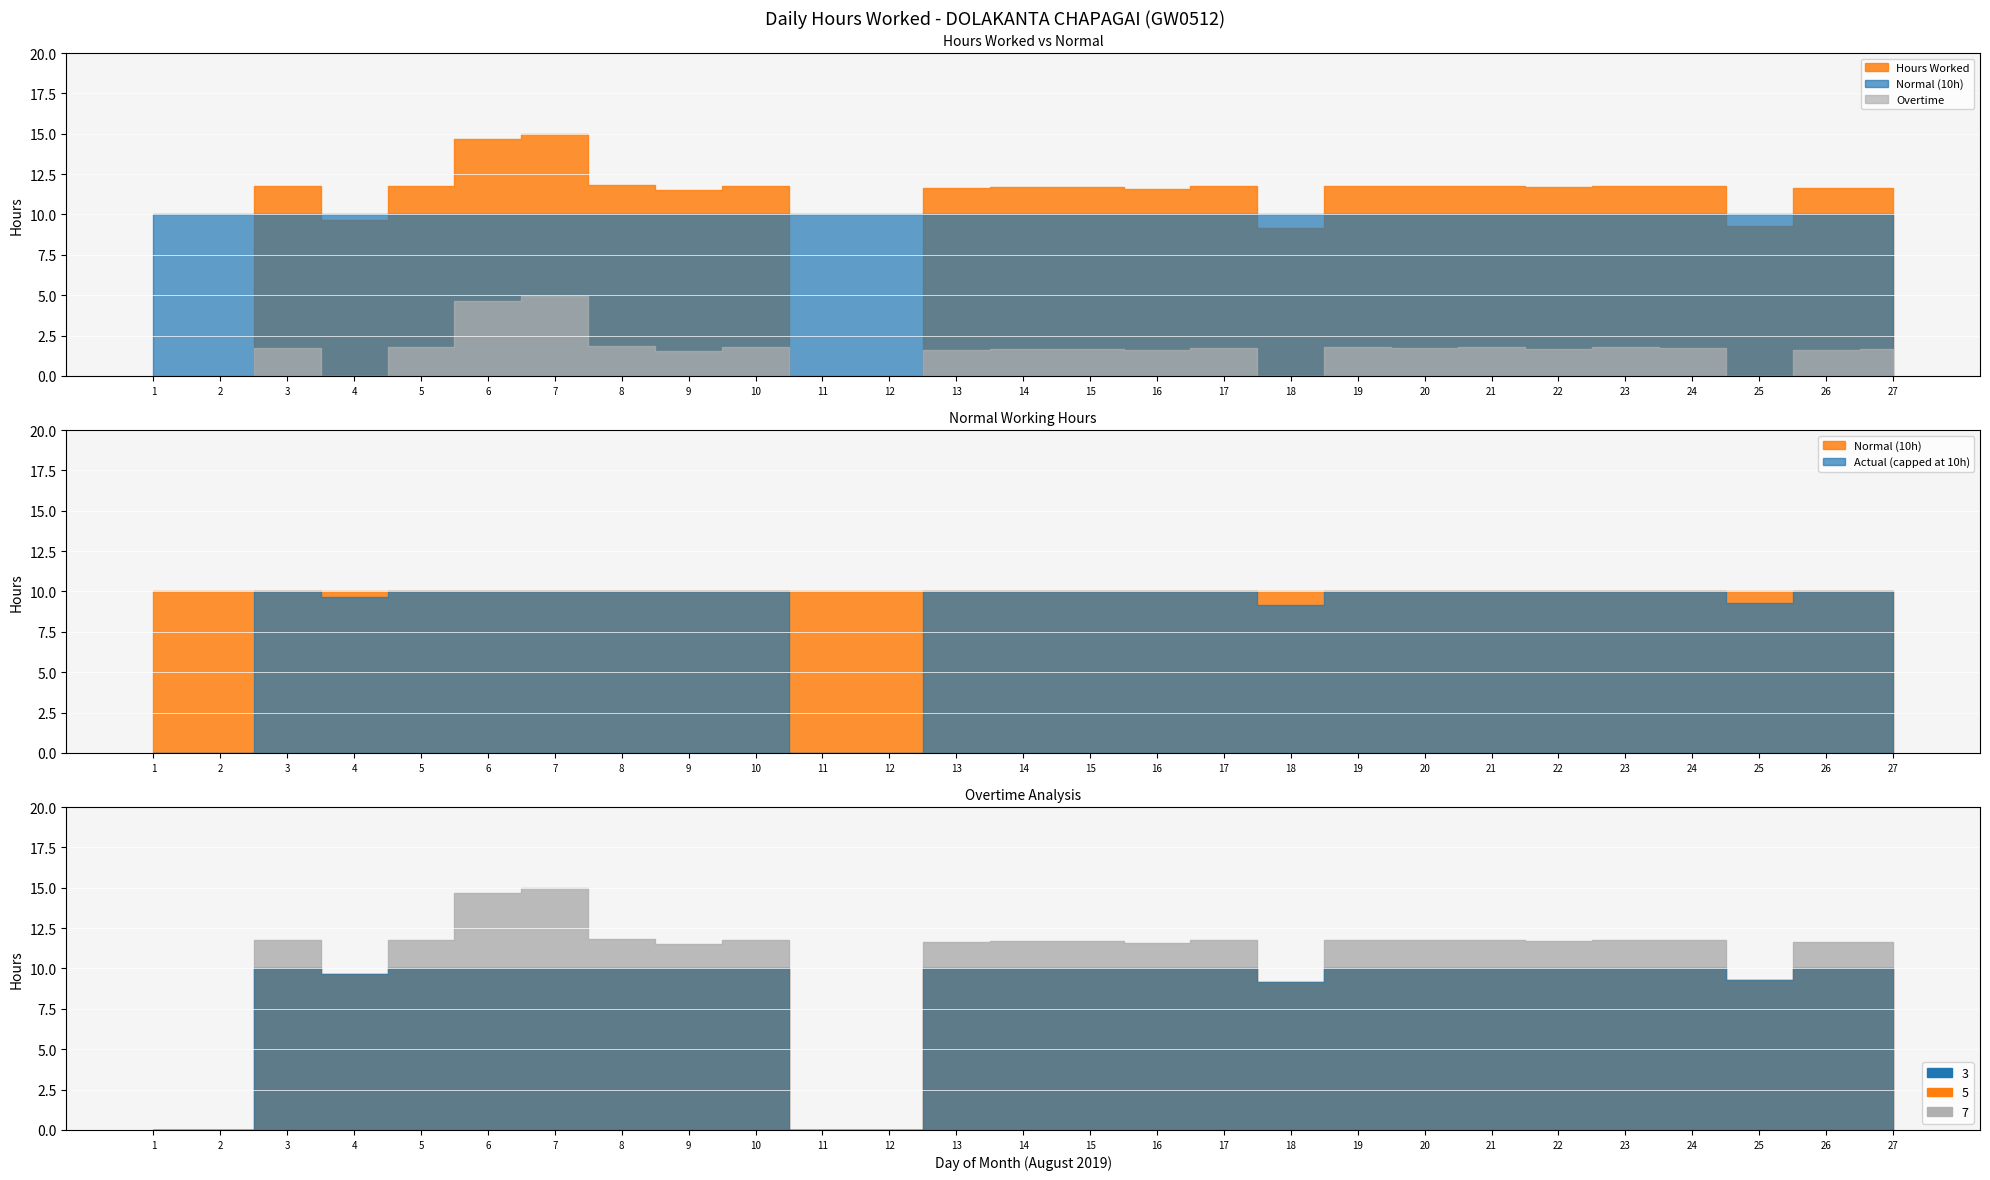

The Overtime series shows 2.3 at 9. True or false?

False